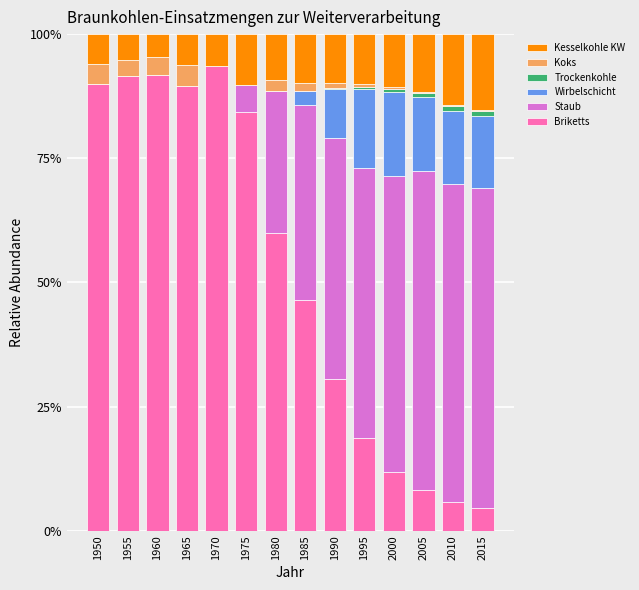

What is the highest value of the Briketts series?

93.5